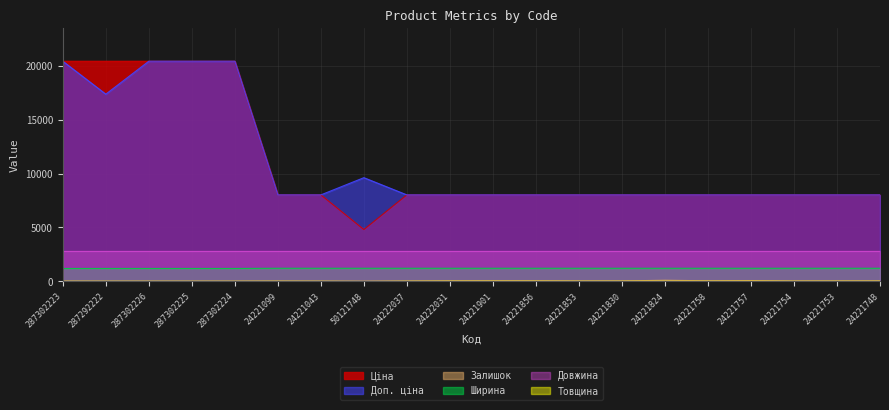

What is the difference between the maximum and minimum values in the Доп. ціна series?

12388.5